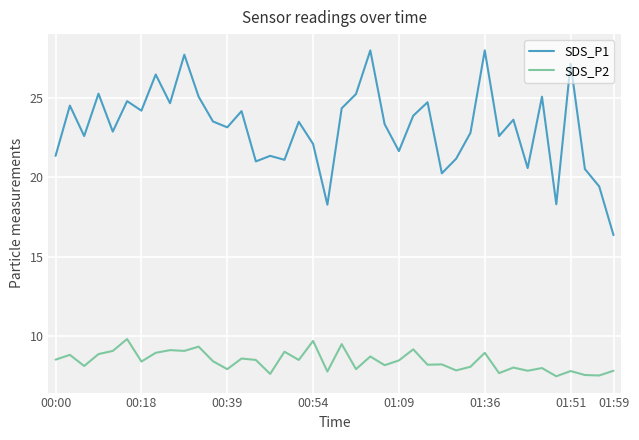

Which series has the largest total across all categories?

SDS_P1